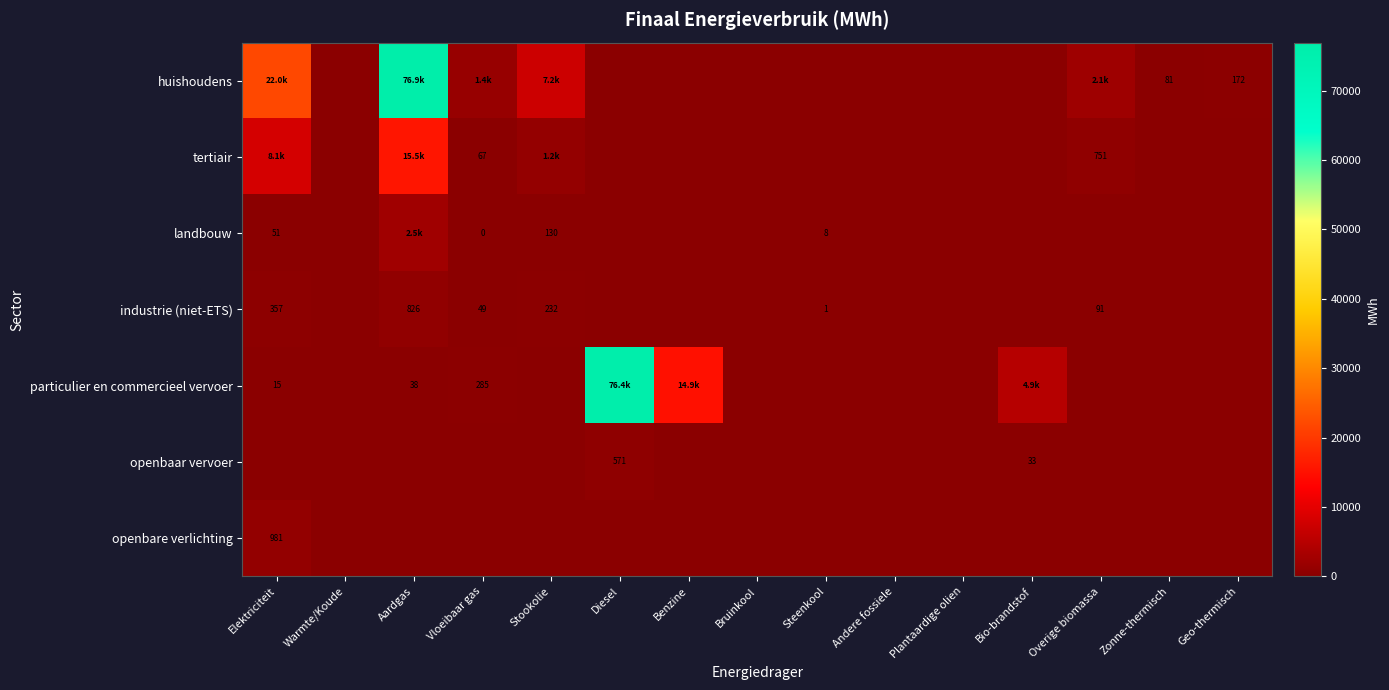

What is the spread (max minus min) of values at Vloeibaar gas?

1389.8